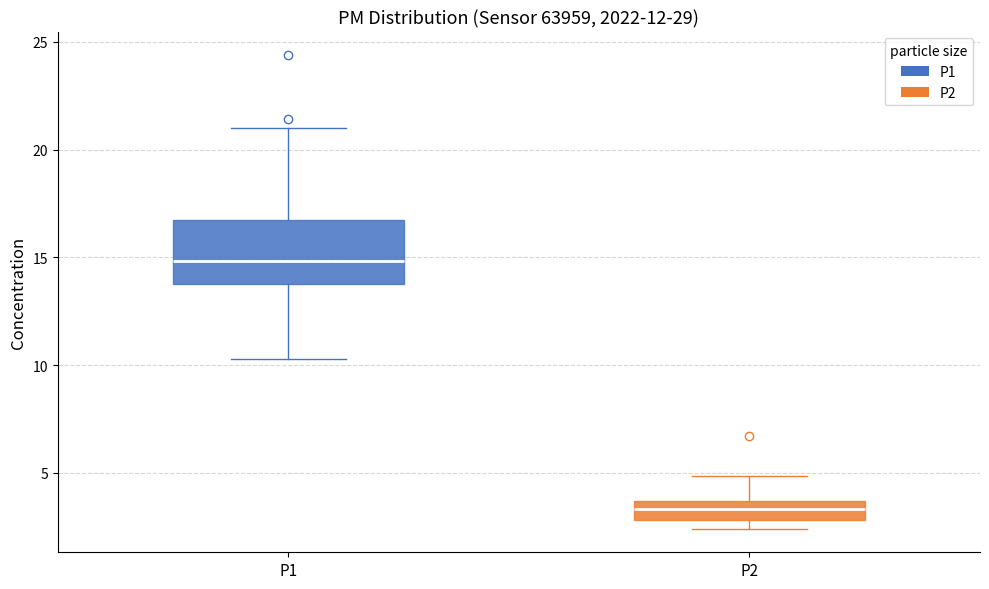

Reading left to right, transcribe this box plot: for each box, give where its median line is, the range the box spans, and where its two whiskers end, as read against the y-axis. The values are not printed on the chart, so give them approximately, as read against the axis.

P1: median 15.0, box 14.0 to 16.5, whiskers 10.5 to 21.0
P2: median 3.5 (inside the box), box 3.0 to 3.5, whiskers 2.5 to 5.0